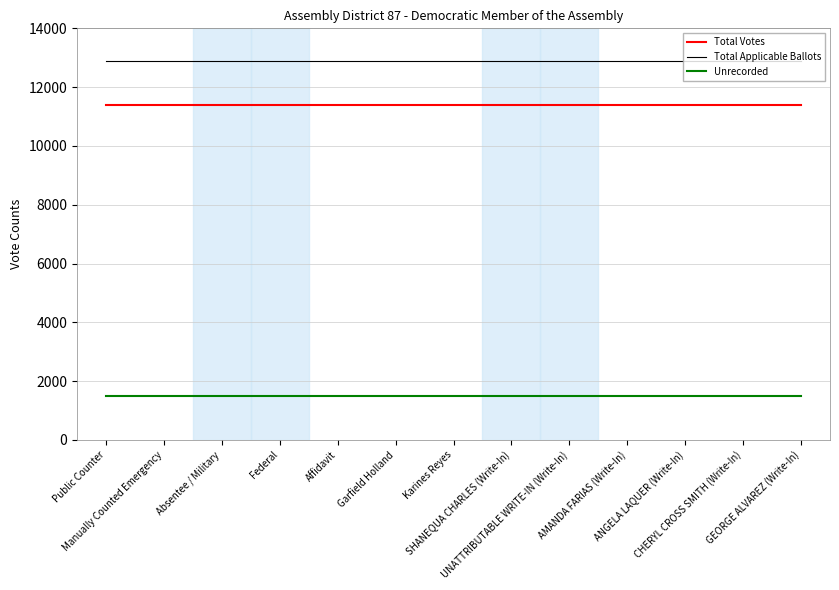

What is the minimum value for Total Votes?

11401